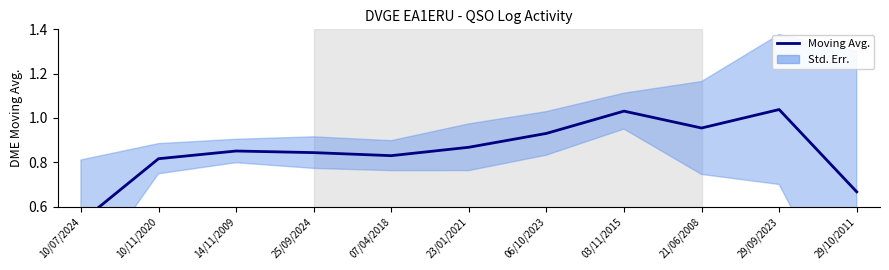

Reading left to right, what are all the values shown in this chart?

10/07/2024=0.5	10/11/2020=0.8	14/11/2009=0.9	25/09/2024=0.8	07/04/2018=0.8	23/01/2021=0.9	06/10/2023=0.9	03/11/2015=1.0	21/06/2008=1.0	29/09/2023=1.0	29/10/2011=0.7